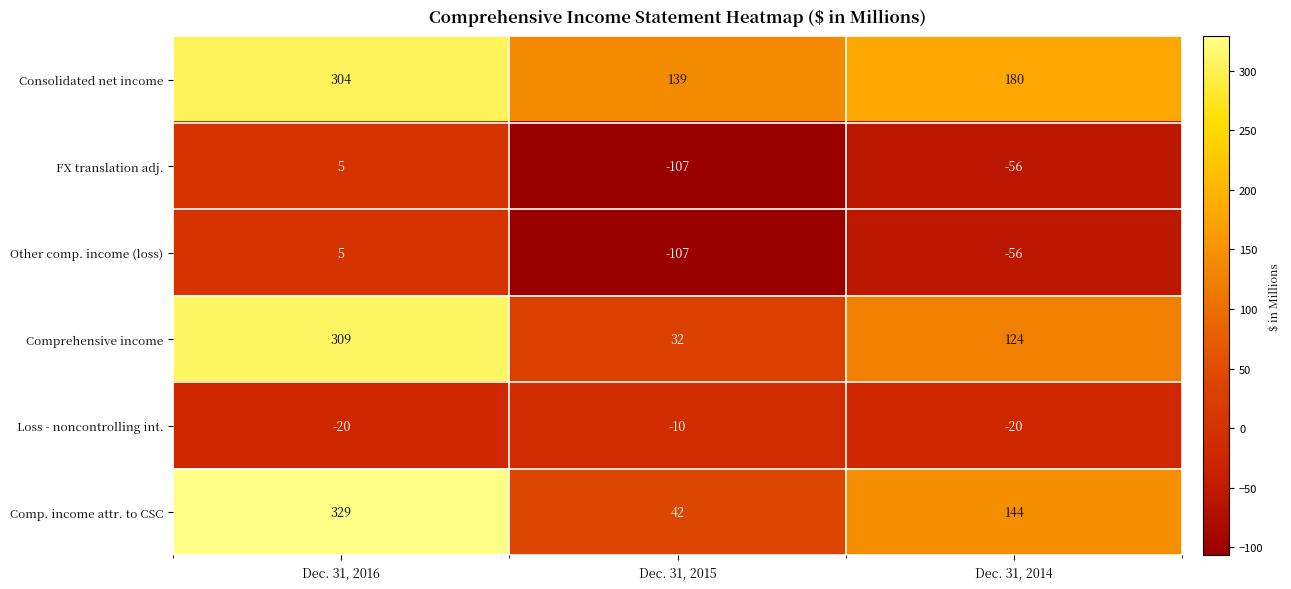

At which label does Other comp. income (loss) first exceed -56?

Dec. 31, 2016